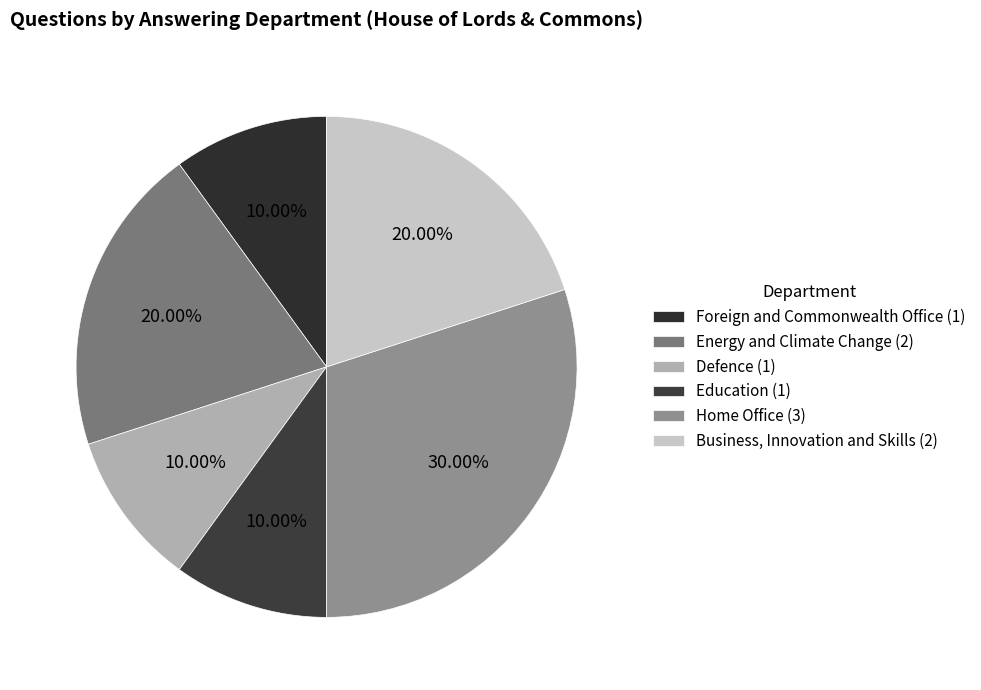

True or false: Defence accounts for 1% of the total.

False